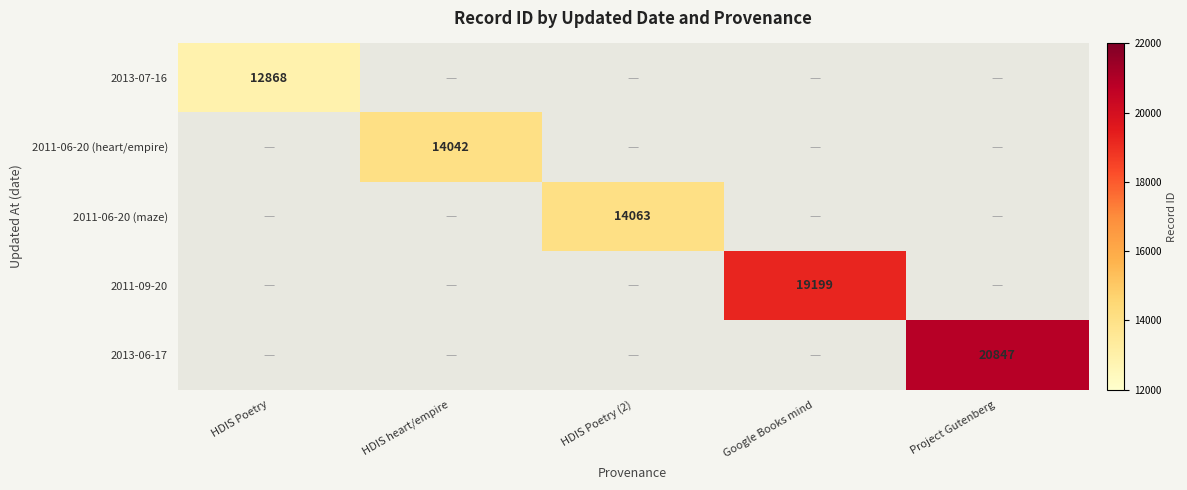

Count the number of categories in the chart.

5